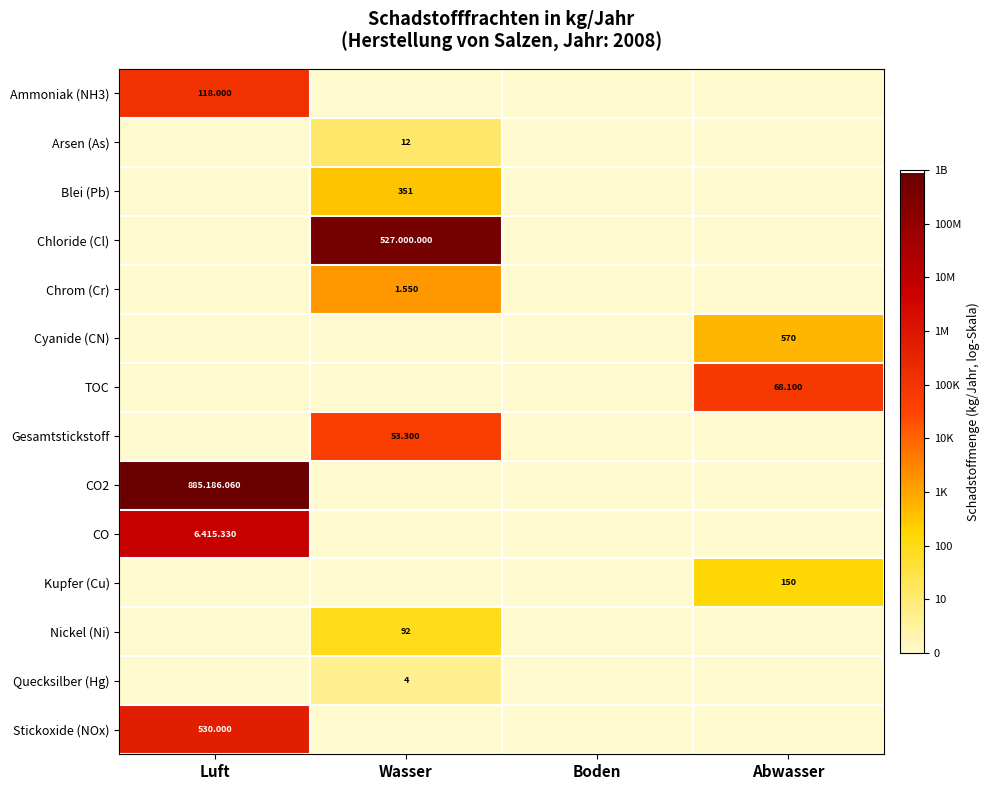

Rank the series at Luft from highest to lowest value.

CO2, CO, Stickoxide (NOx), Ammoniak (NH3), Arsen (As), Blei (Pb), Chloride (Cl), Chrom (Cr), Cyanide (CN), TOC, Gesamtstickstoff, Kupfer (Cu), Nickel (Ni), Quecksilber (Hg)